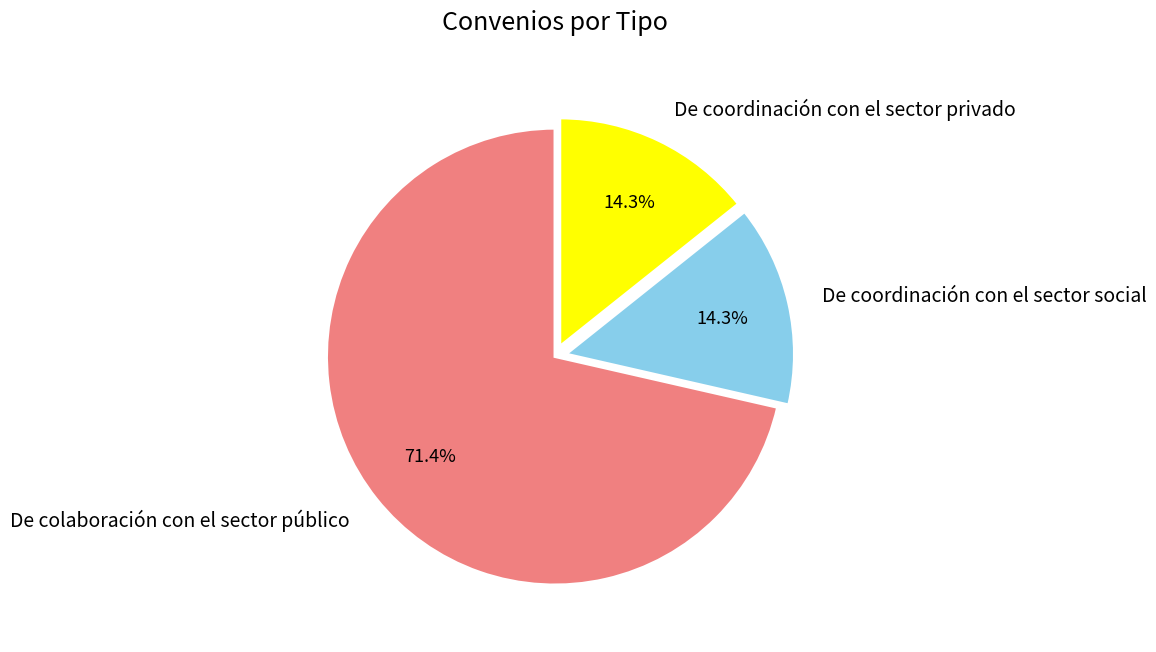

What is the ratio of the value at De coordinación con el sector privado to the value at De coordinación con el sector social?

1.0